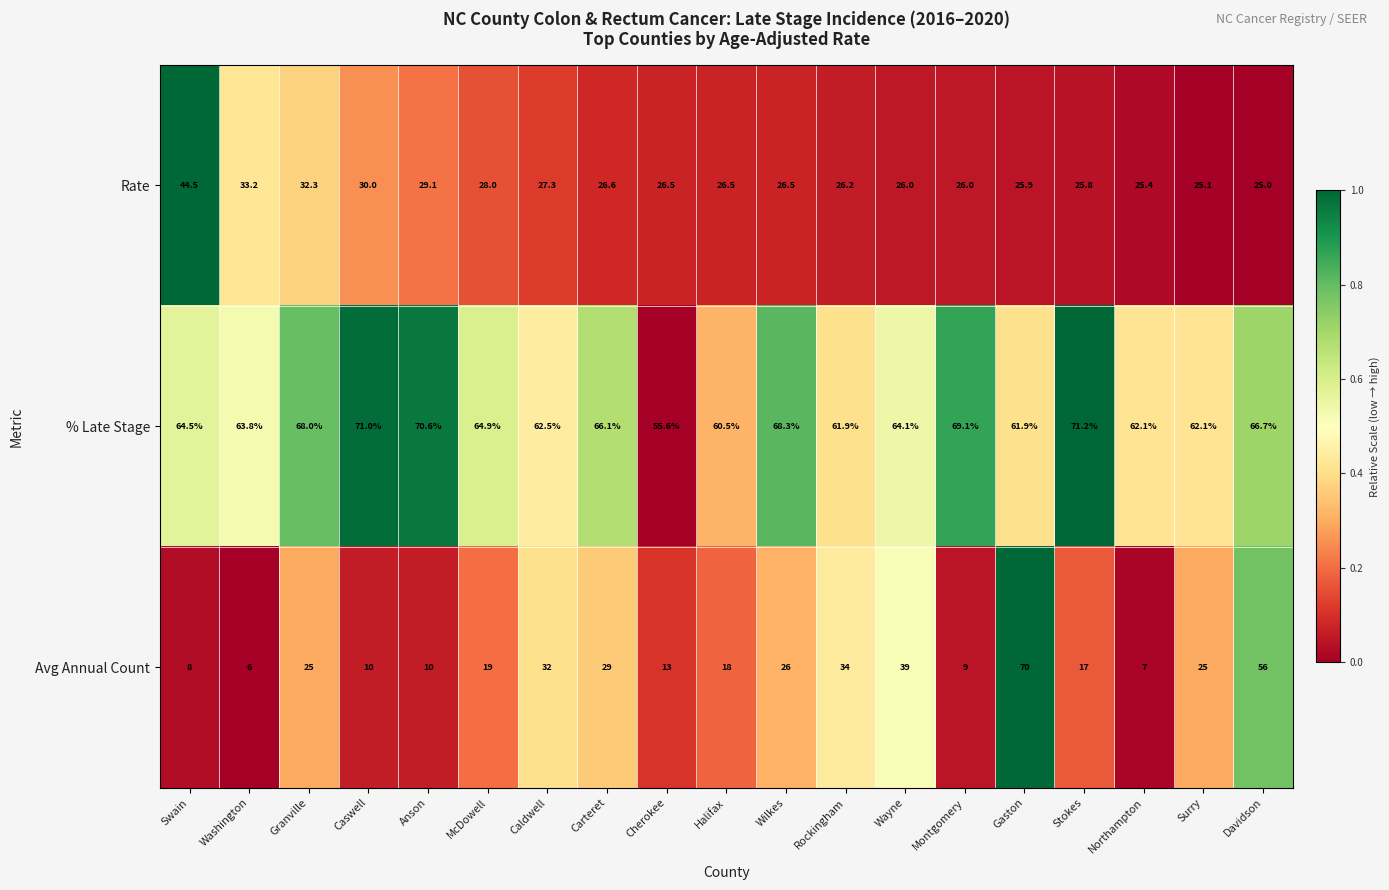

Is the value of % Late Stage at Wayne greater than the value of Avg Annual Count at Anson?

Yes